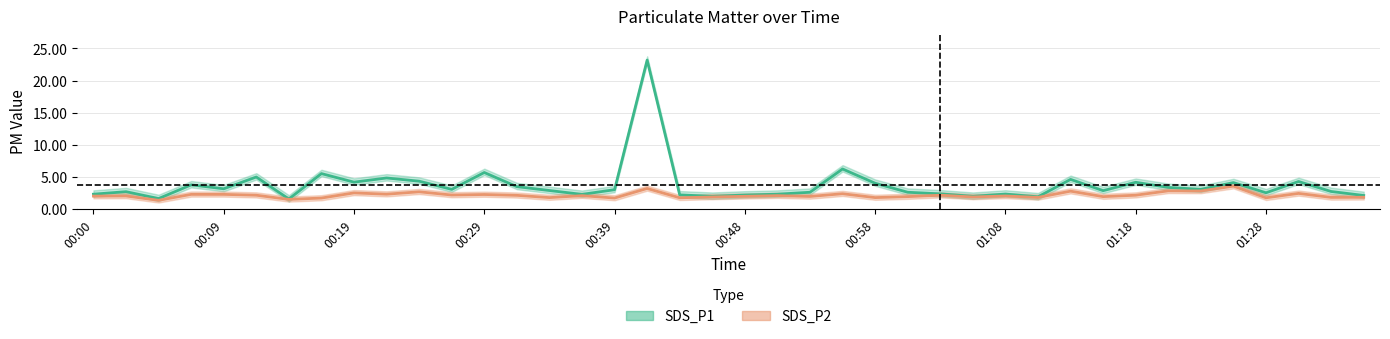

What is the minimum value for SDS_P2?

1.4